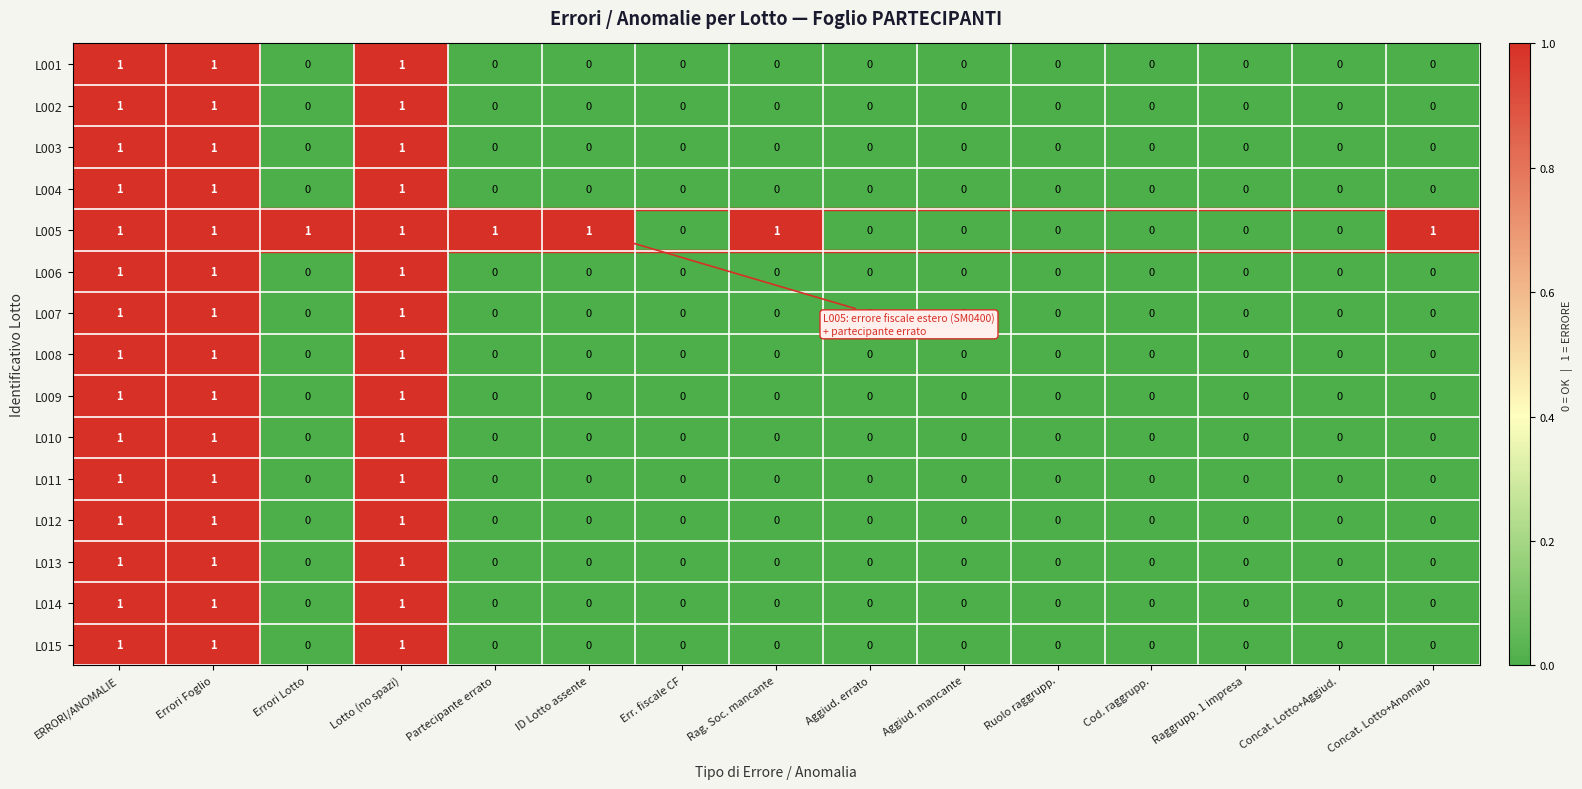

The L014 series shows -1 at ID Lotto assente. True or false?

False